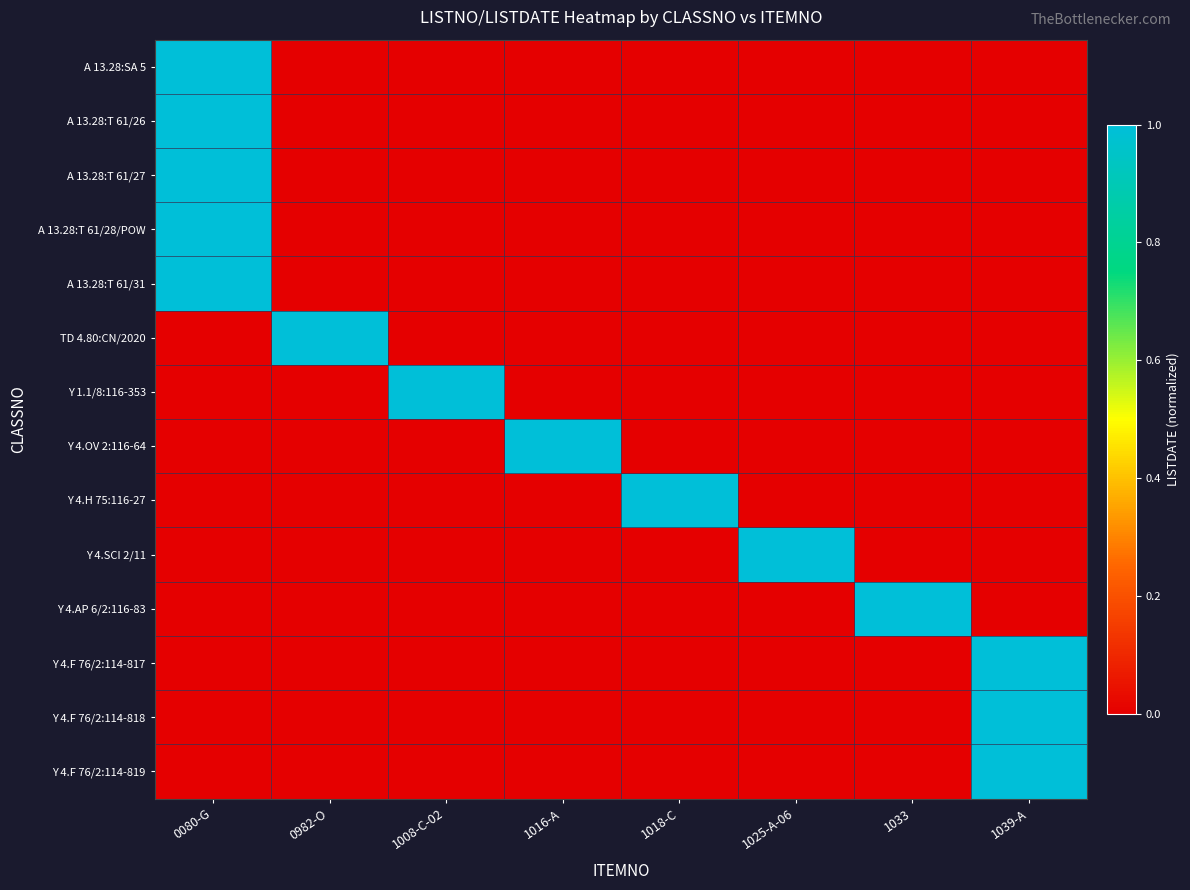

At how many categories does at least one series exceed 0?

8